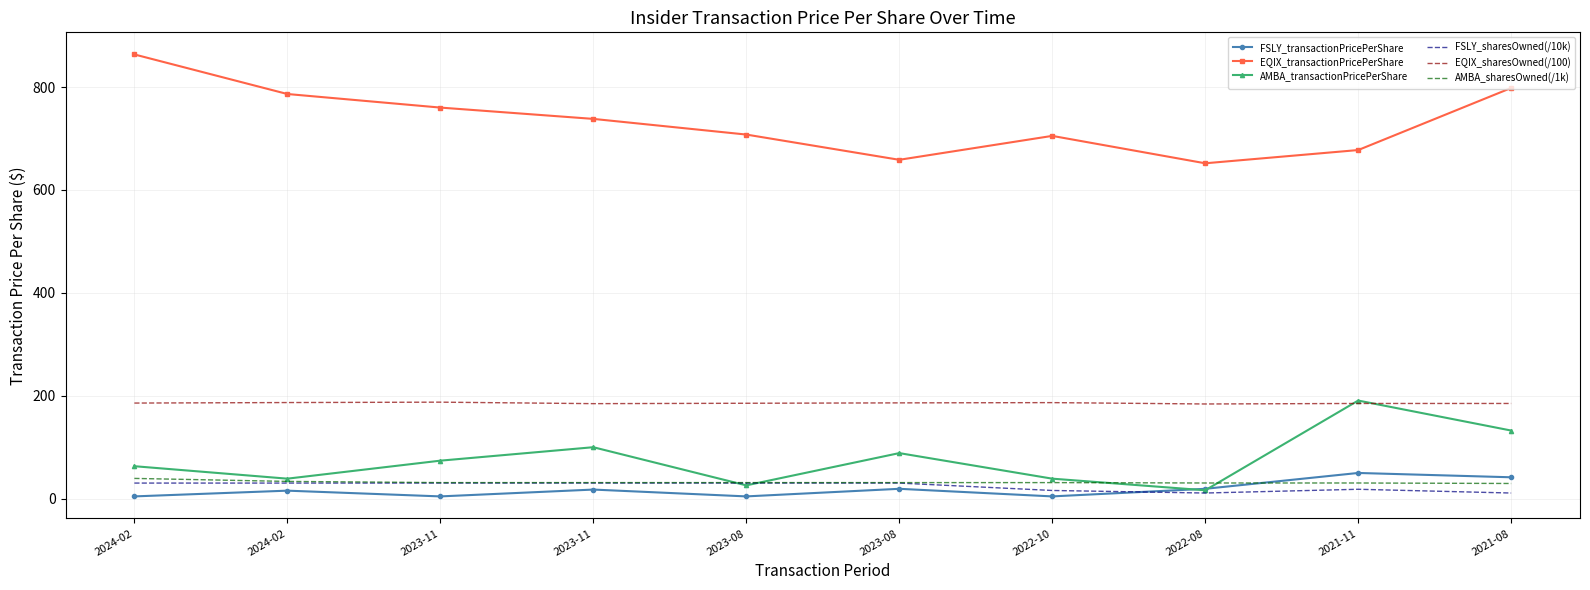

What is the minimum value for AMBA_sharesOwned(/1k)?

29.6